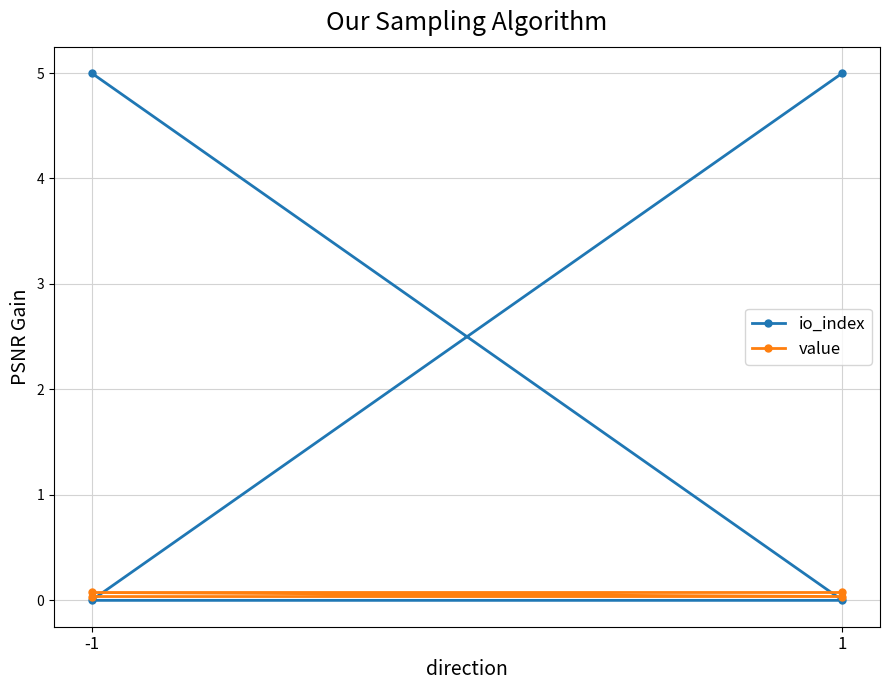

How many values in io_index are above zero?

2